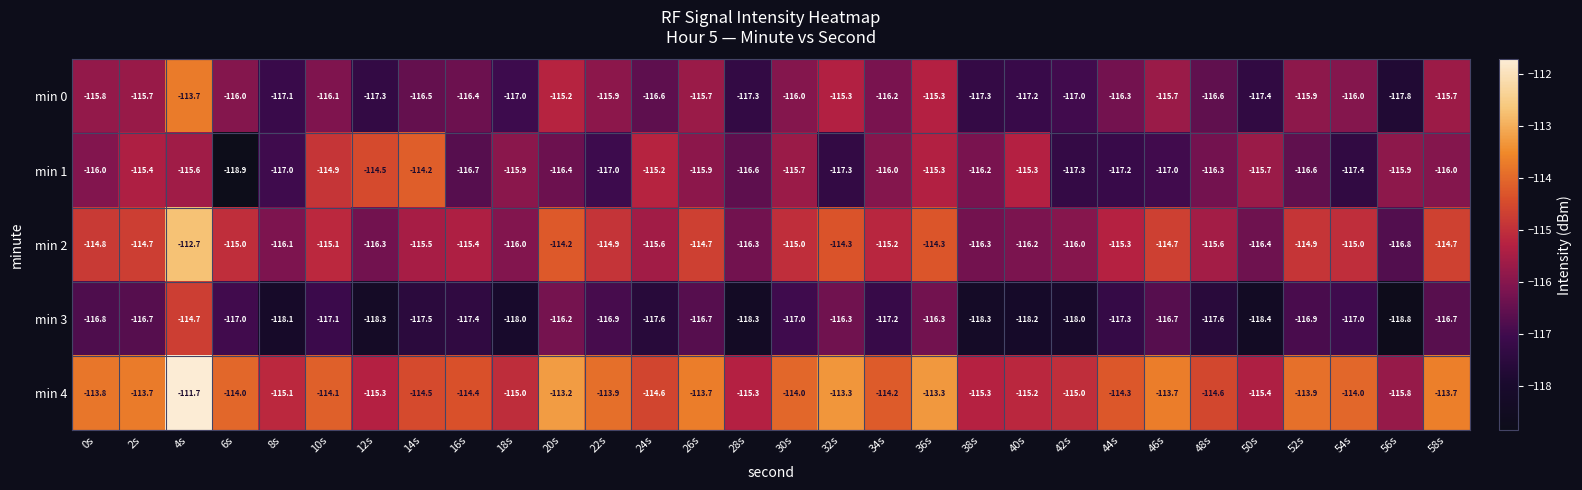

Is it true that min 1 equals -117.4 at 54s?

True